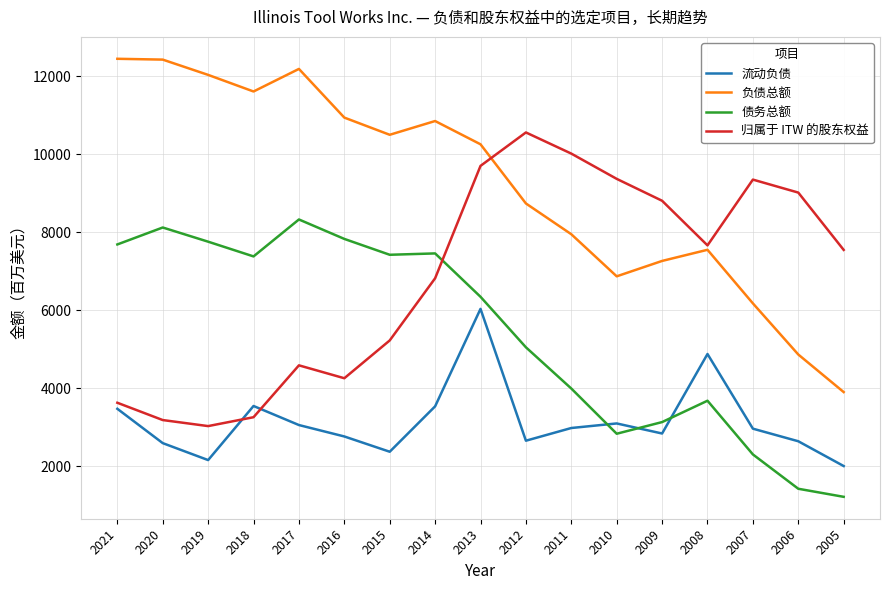

True or false: 流动负债 has a value of 3094 at 2010.

True